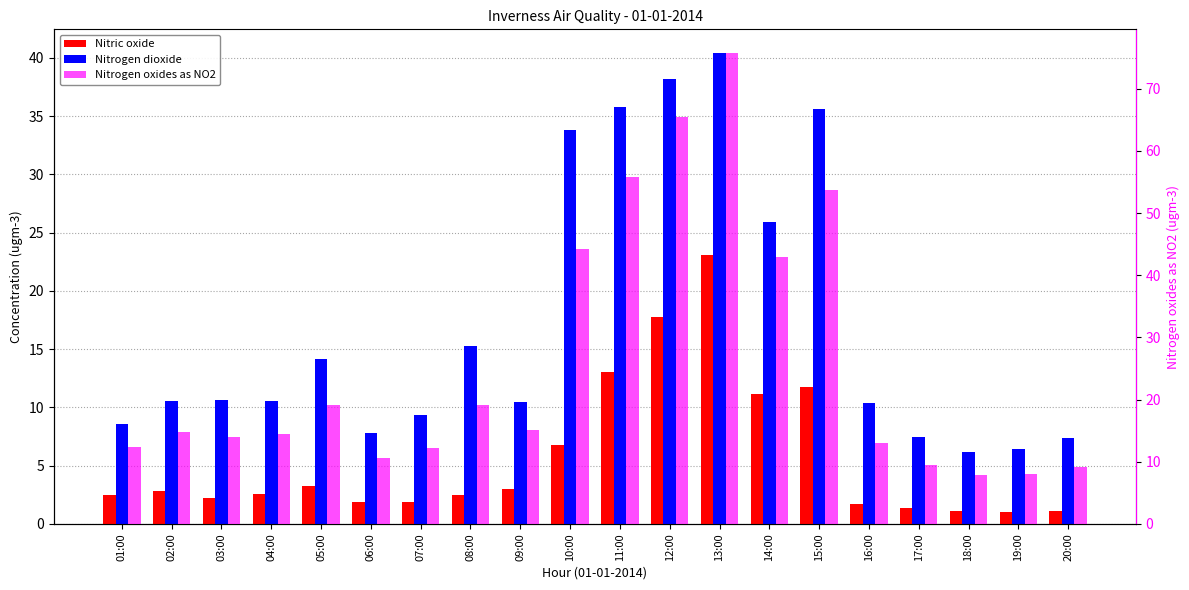

How many groups of bars are there?

20